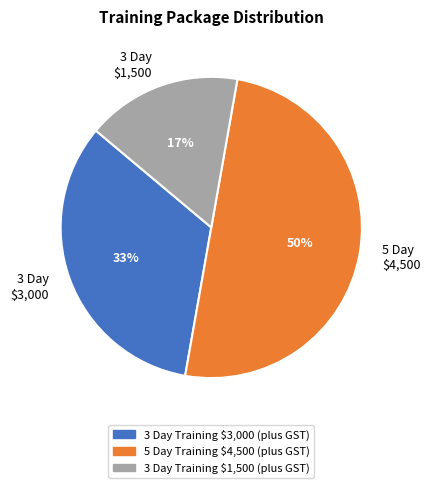

How many slices are in this pie chart?

3